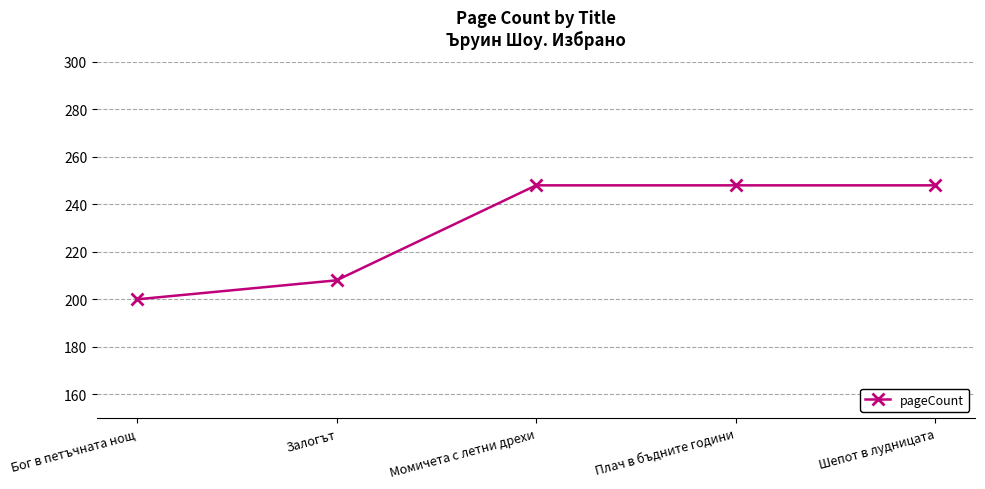

The chart shows a value of 75 at Плач в бъдните години. True or false?

False